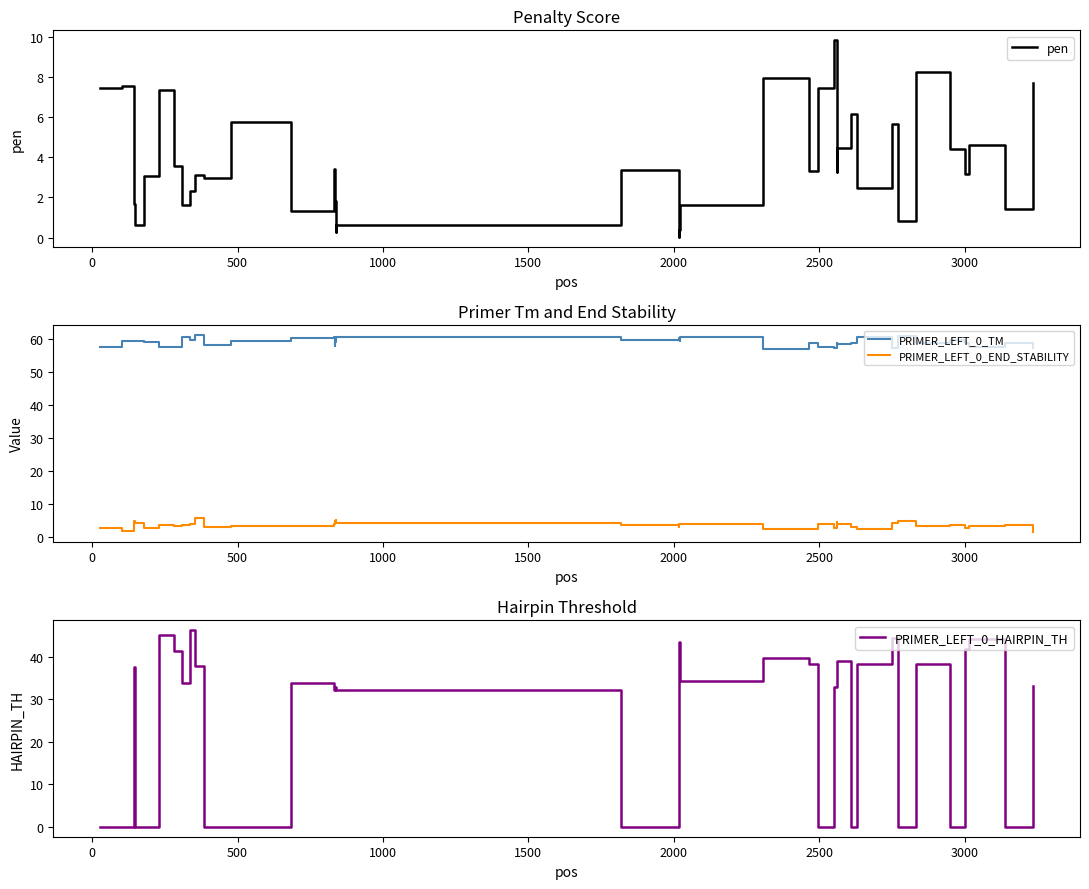

What is the lowest value of the PRIMER_LEFT_0_TM series?

57.1